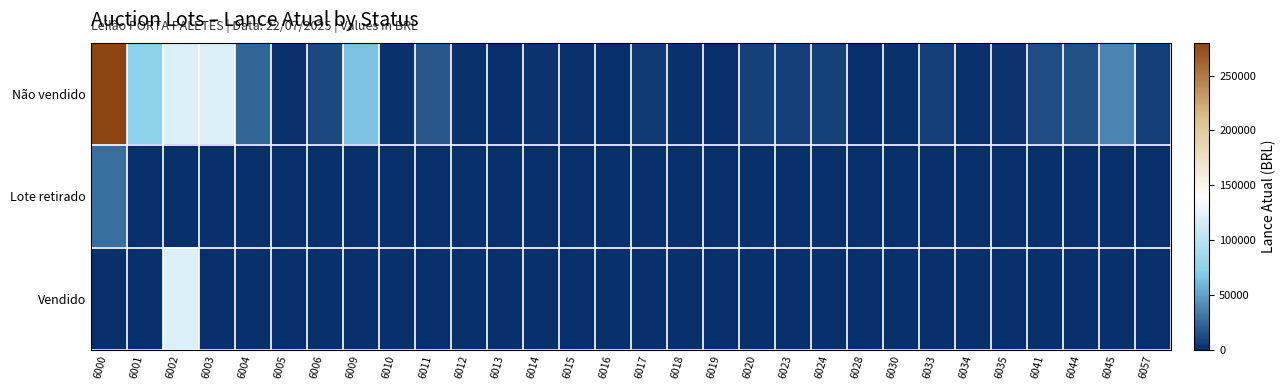

At how many categories does at least one series exceed 92761?

3